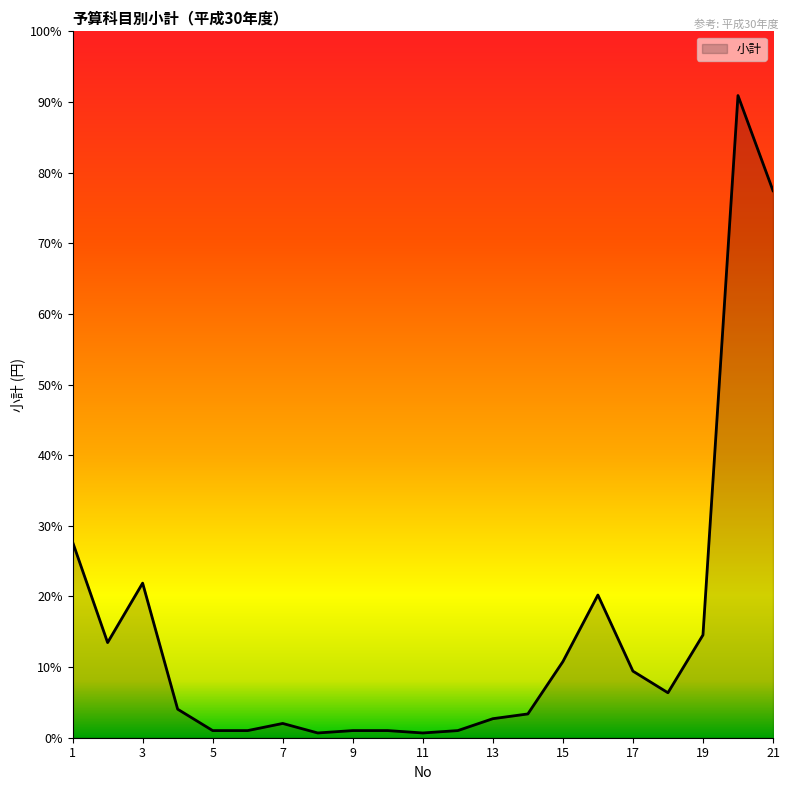

Does the chart display data point markers on the line(s)?

No